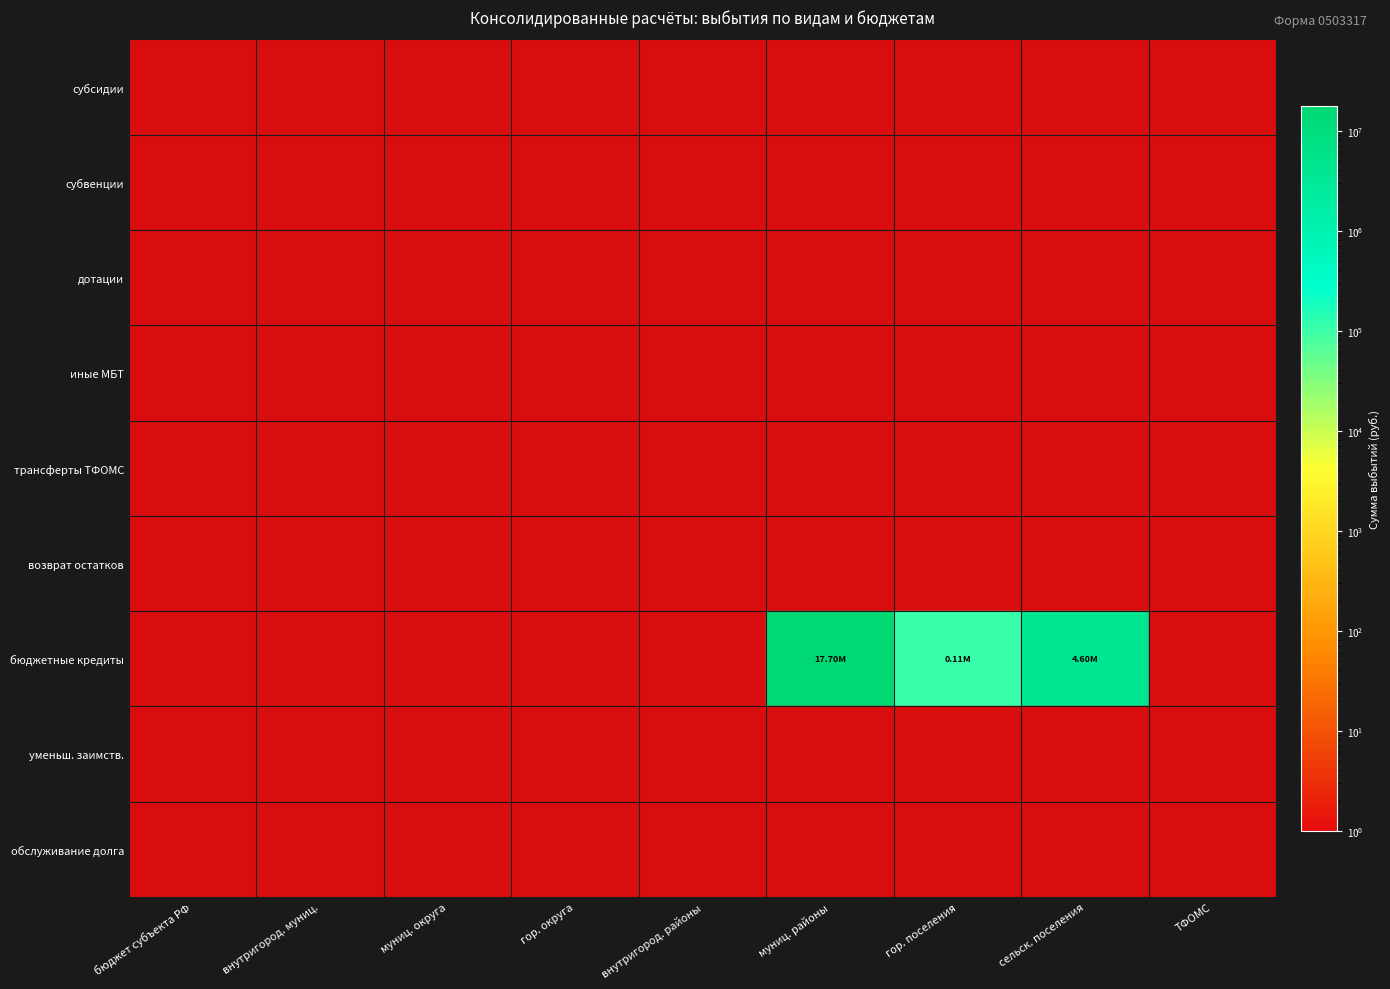

Reading left to right, transcribe all the data shown in this chart.

субсидии: 0=0.0	1=0.0	2=0.0	3=0.0	4=0.0	5=0.0	6=0.0	7=0.0	8=0.0
субвенции: 0=0.0	1=0.0	2=0.0	3=0.0	4=0.0	5=0.0	6=0.0	7=0.0	8=0.0
дотации: 0=0.0	1=0.0	2=0.0	3=0.0	4=0.0	5=0.0	6=0.0	7=0.0	8=0.0
иные МБТ: 0=0.0	1=0.0	2=0.0	3=0.0	4=0.0	5=0.0	6=0.0	7=0.0	8=0.0
трансферты ТФОМС: 0=0.0	1=0.0	2=0.0	3=0.0	4=0.0	5=0.0	6=0.0	7=0.0	8=0.0
возврат остатков: 0=0.0	1=0.0	2=0.0	3=0.0	4=0.0	5=0.0	6=0.0	7=0.0	8=0.0
бюджетные кредиты: 0=0.0	1=0.0	2=0.0	3=0.0	4=0.0	5=17699210.2	6=109362.9	7=4604837.3	8=0.0
уменьш. заимств.: 0=0.0	1=0.0	2=0.0	3=0.0	4=0.0	5=0.0	6=0.0	7=0.0	8=0.0
обслуживание долга: 0=0.0	1=0.0	2=0.0	3=0.0	4=0.0	5=0.0	6=0.0	7=0.0	8=0.0